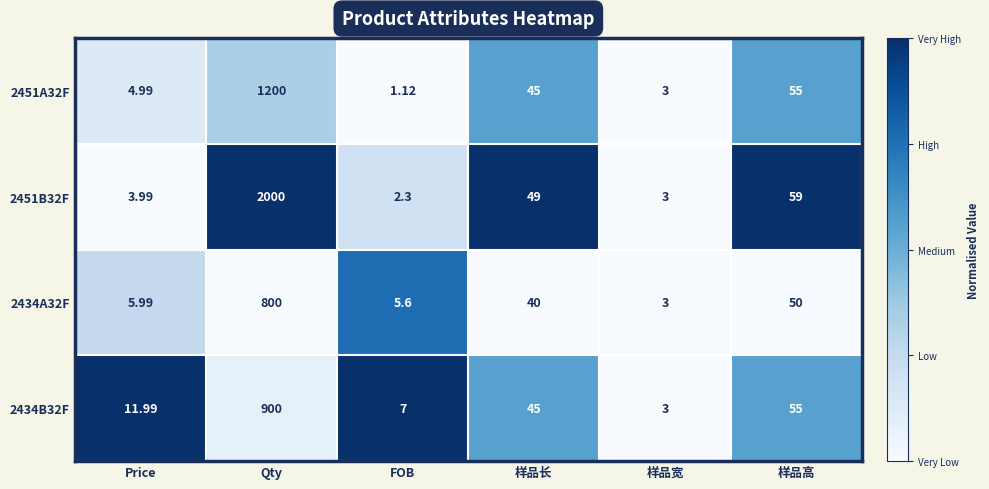

At which category is the sum across all series the highest?

Qty